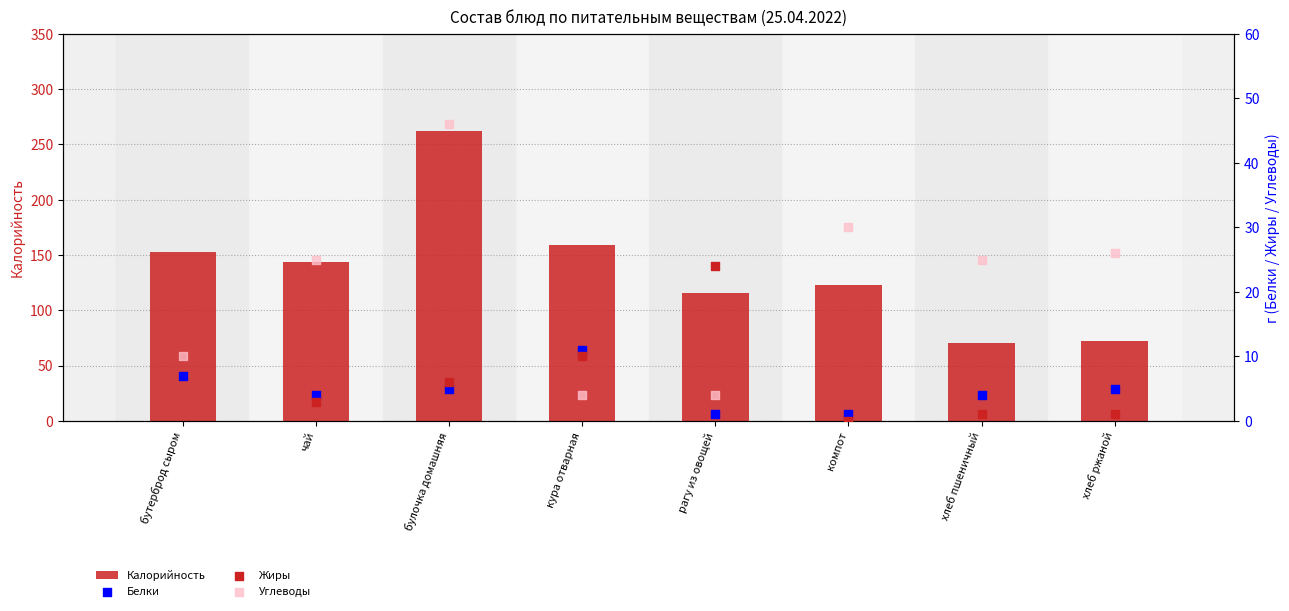

Which series contains the lowest Y value?

Жиры